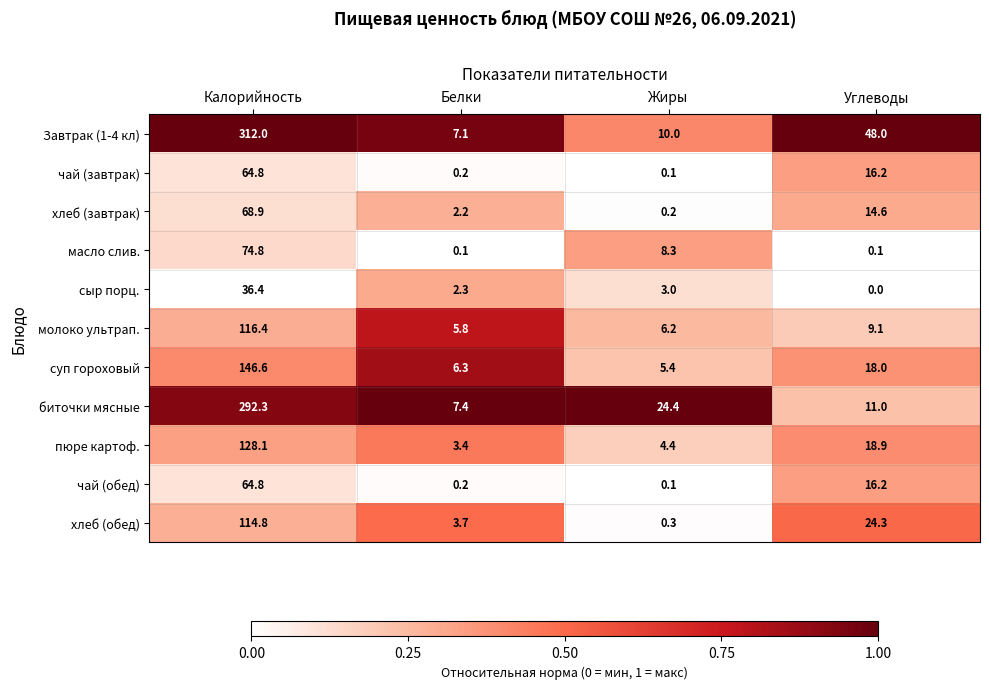

At which label does чай (завтрак) first exceed 16?

Калорийность